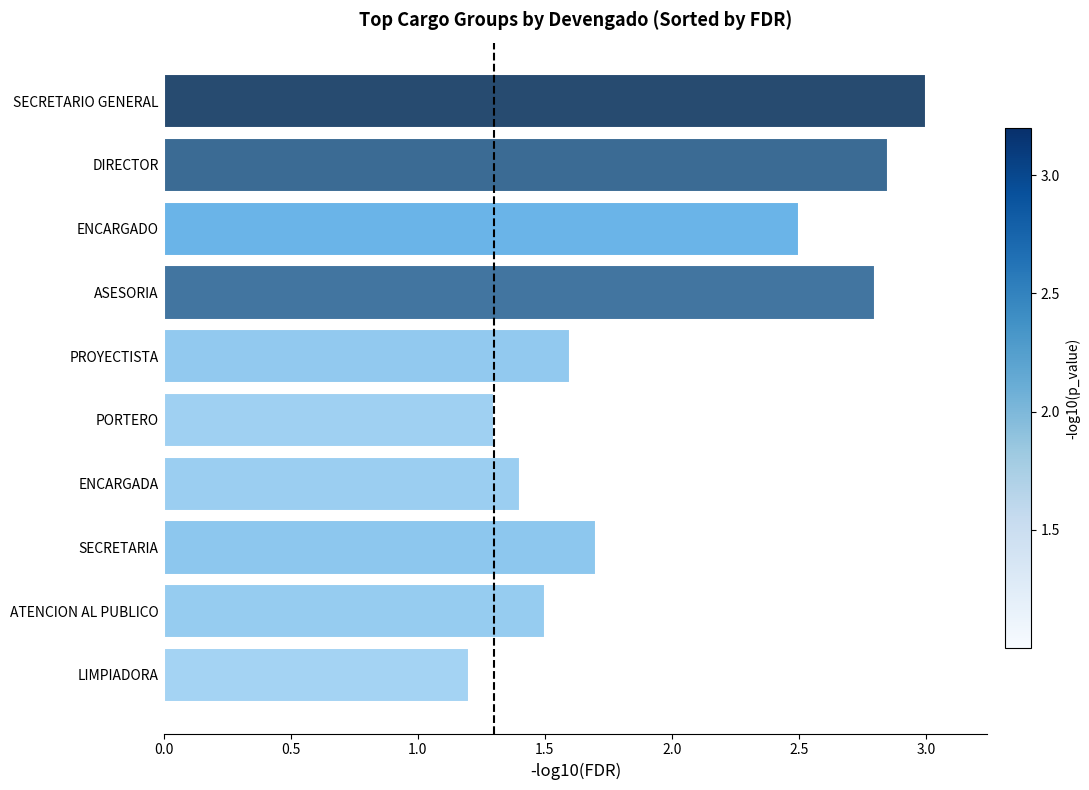

What is the change in value from PROYECTISTA to SECRETARIO GENERAL?

+1.4